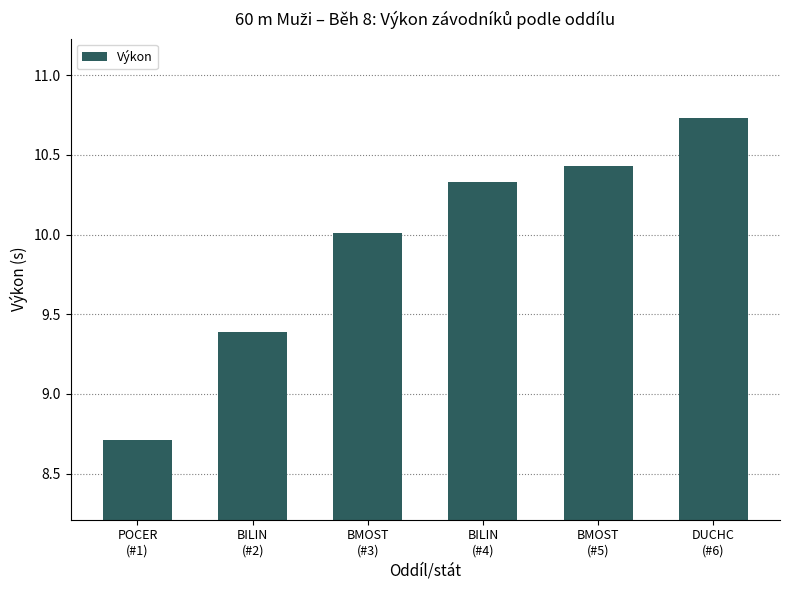

Which label corresponds to the smallest value in the chart?

POCER
(#1)